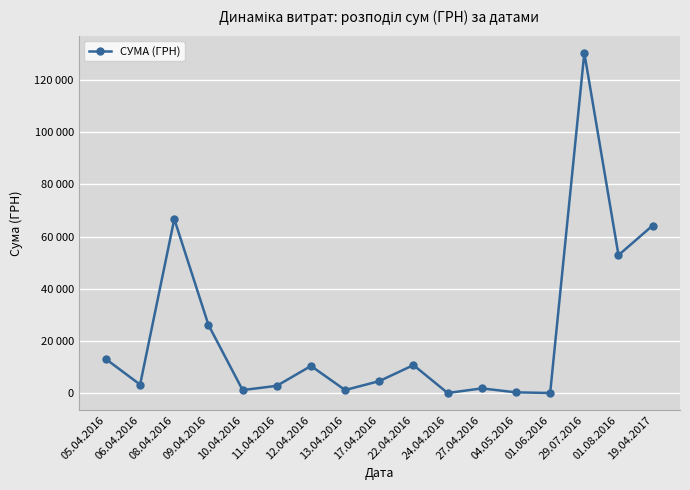

Is this an area chart (filled region under the line)?

No